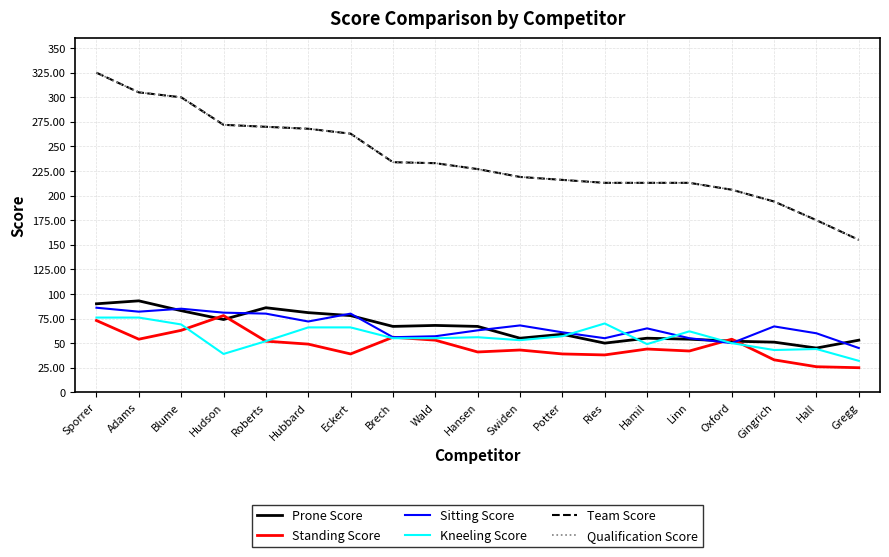

Where is the first local maximum for Prone Score?

Adams